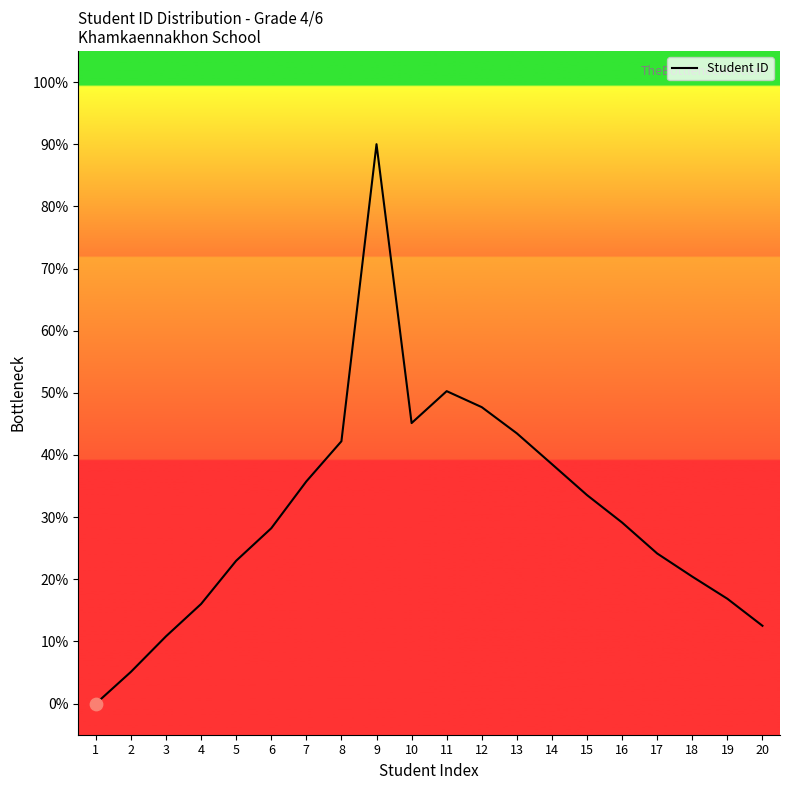

What is the change in value from 4 to 12?

+31.7